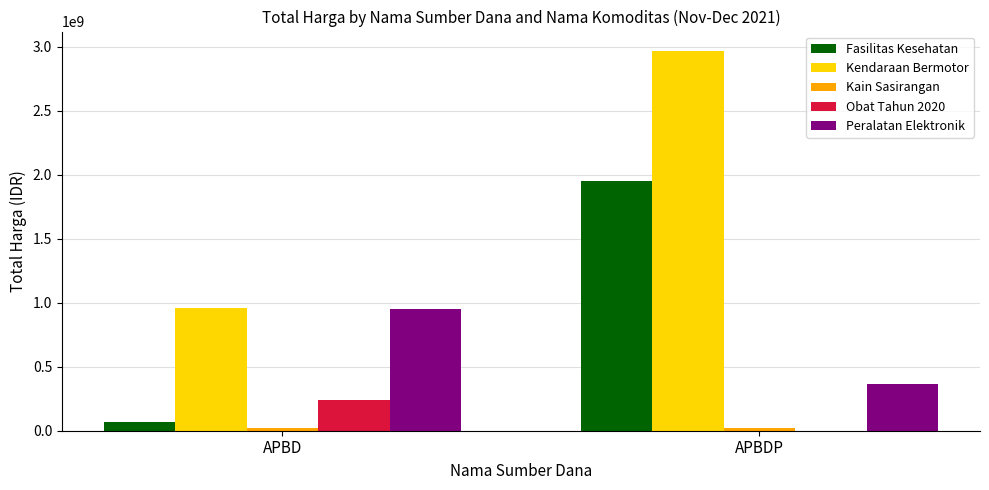

Which series has the largest total across all categories?

Kendaraan Bermotor